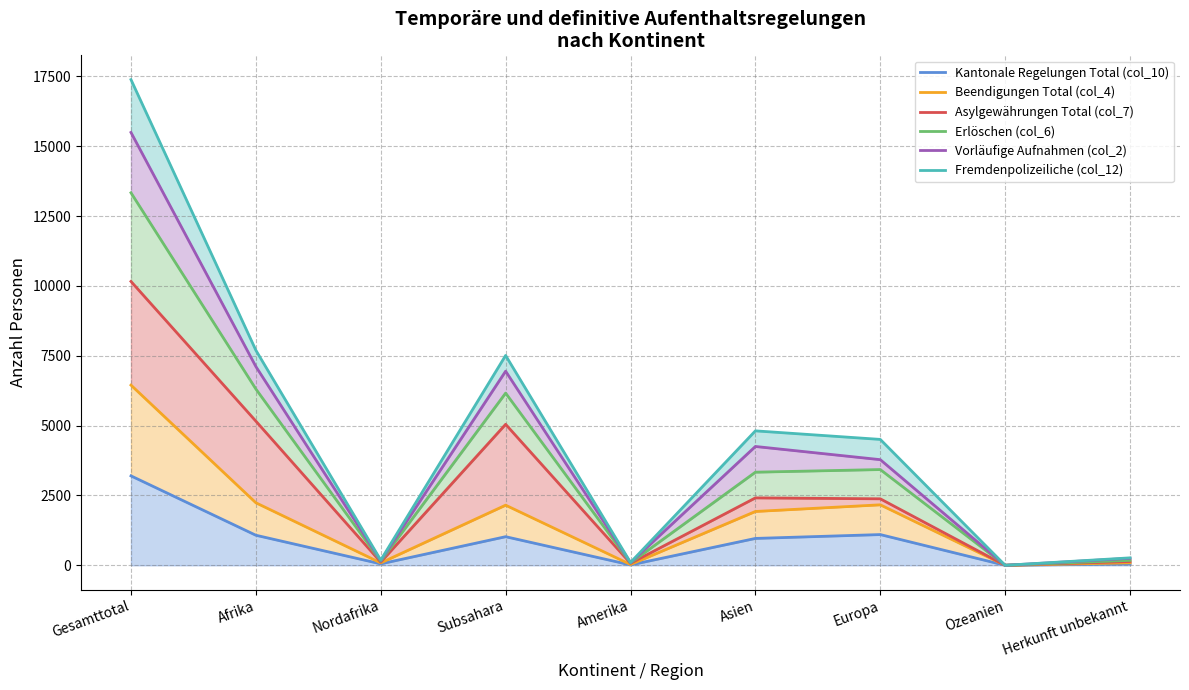

Does the chart have visible grid lines?

Yes